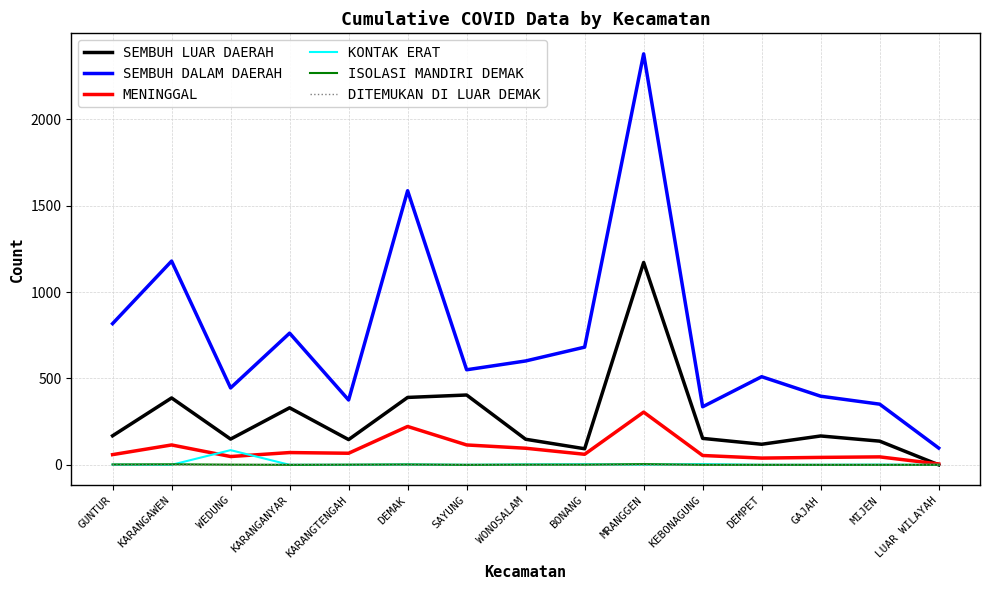

In SEMBUH DALAM DAERAH, how many points are higher than both neighbors (excluding endpoints)?

5